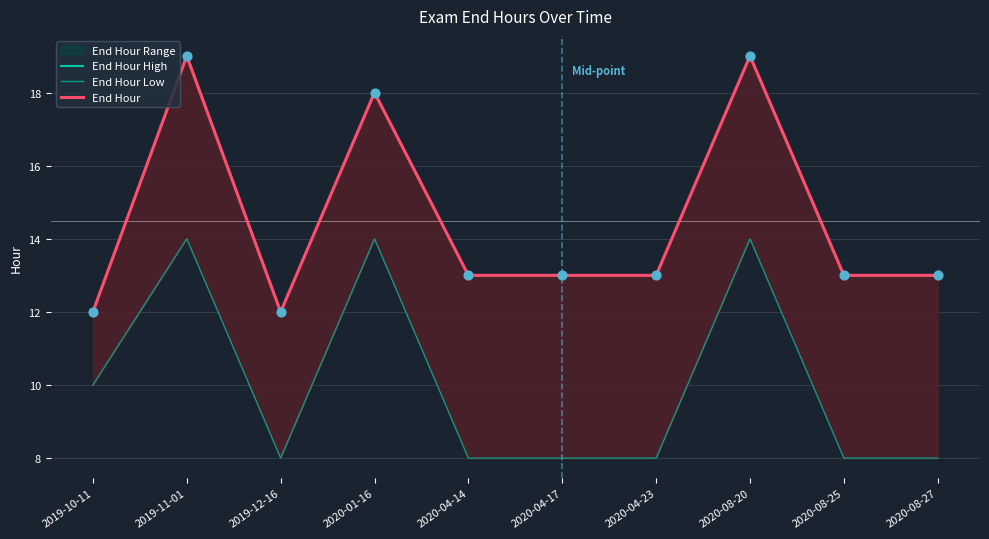

What is the total value across all series at 2020-01-16?

50